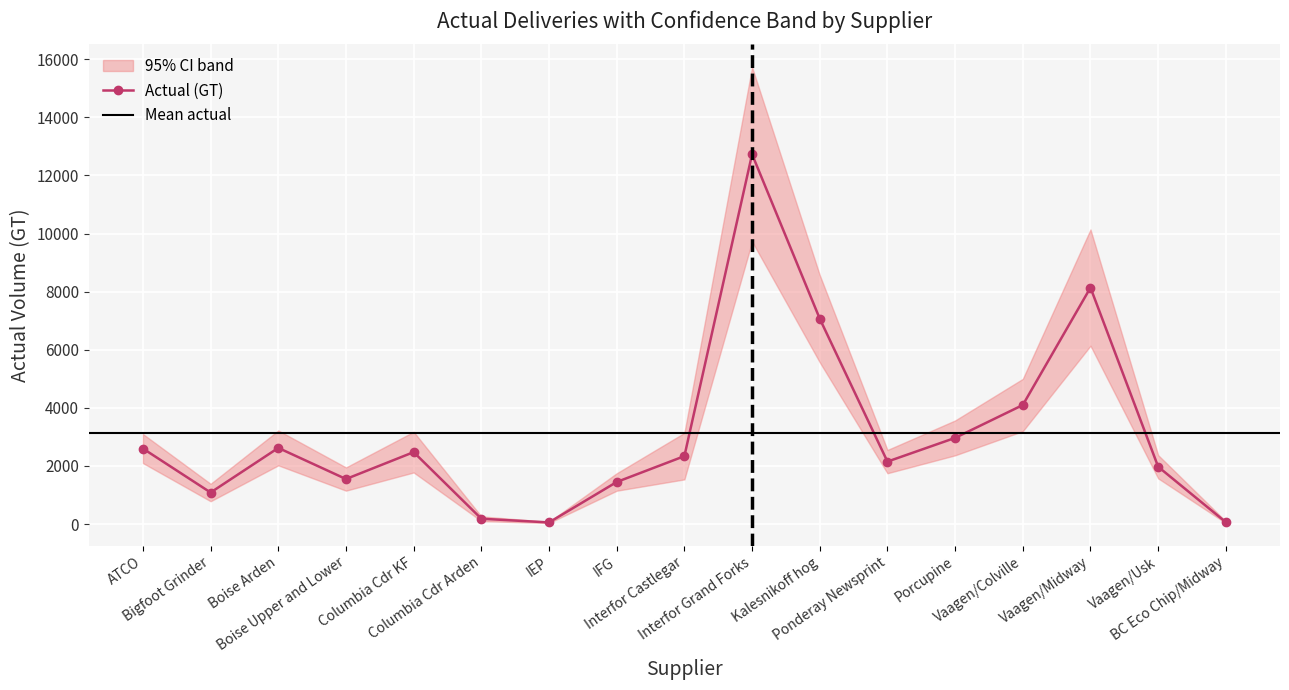

How many interior local peaks does the Actual (GT) series have?

4